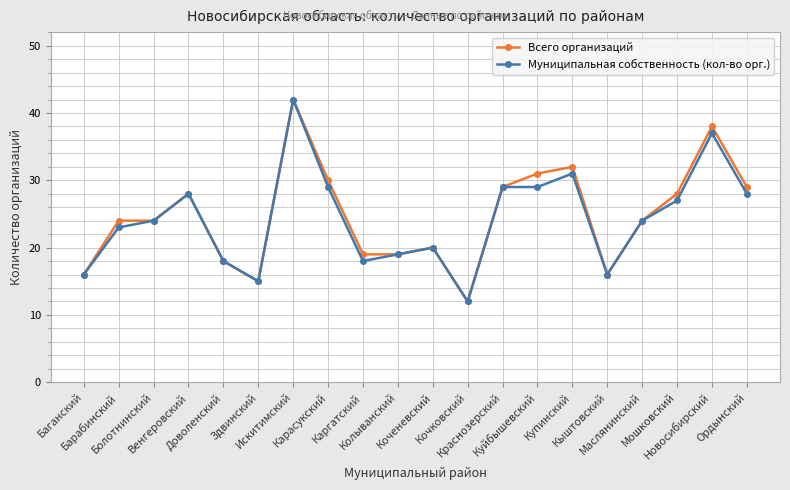

What is the value of the Муниципальная собственность (кол-во орг.) point at the 20th from the left?

28